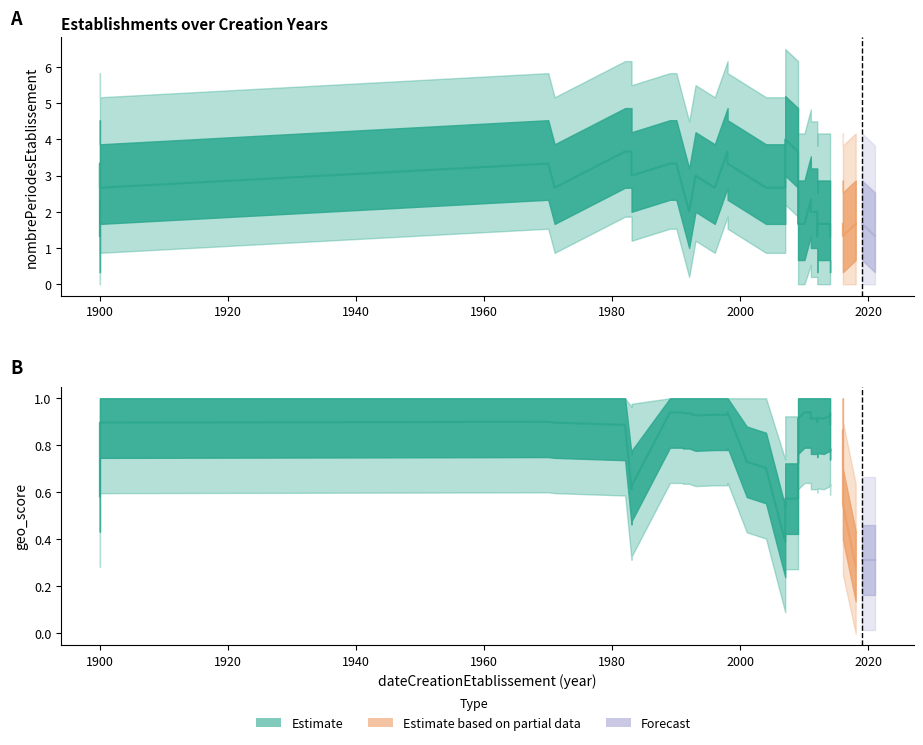

Which series changed the most between 1971 and 2014?

nombrePeriodesEtablissement